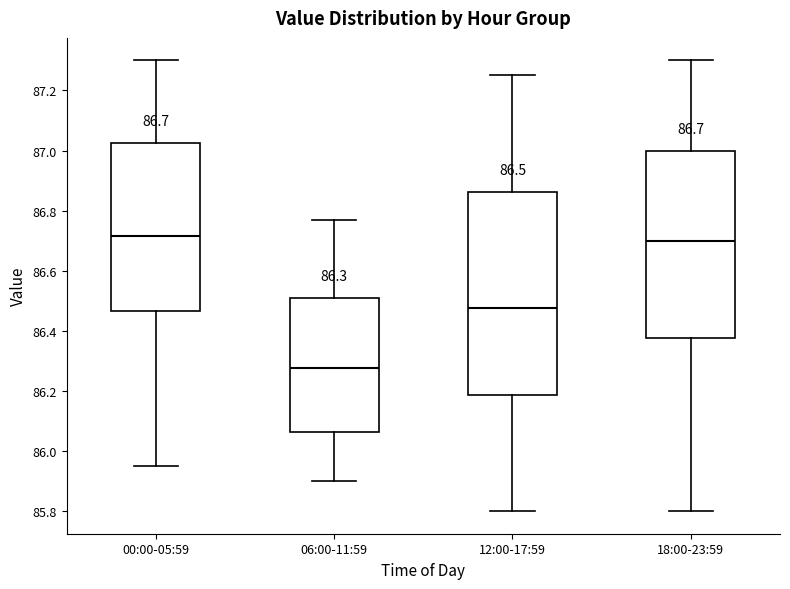

Which box is the tallest, from its lower edge to its upper edge?

12:00-17:59